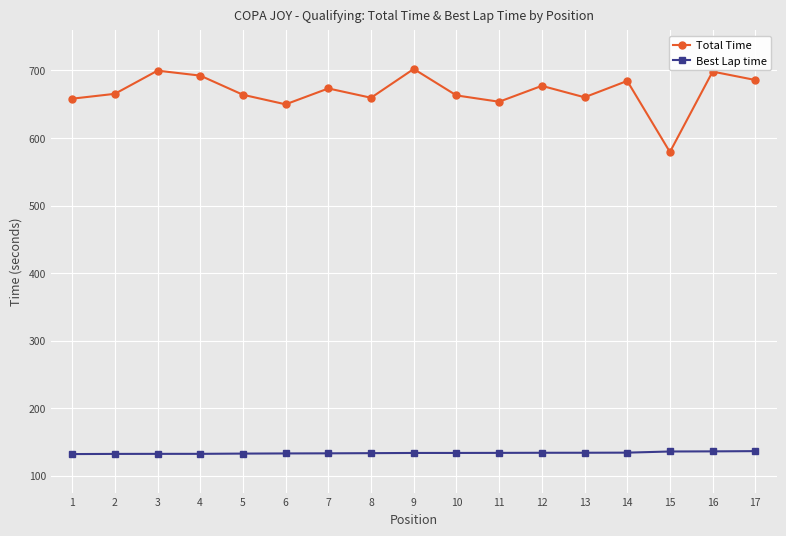

Does the chart display data point markers on the line(s)?

Yes